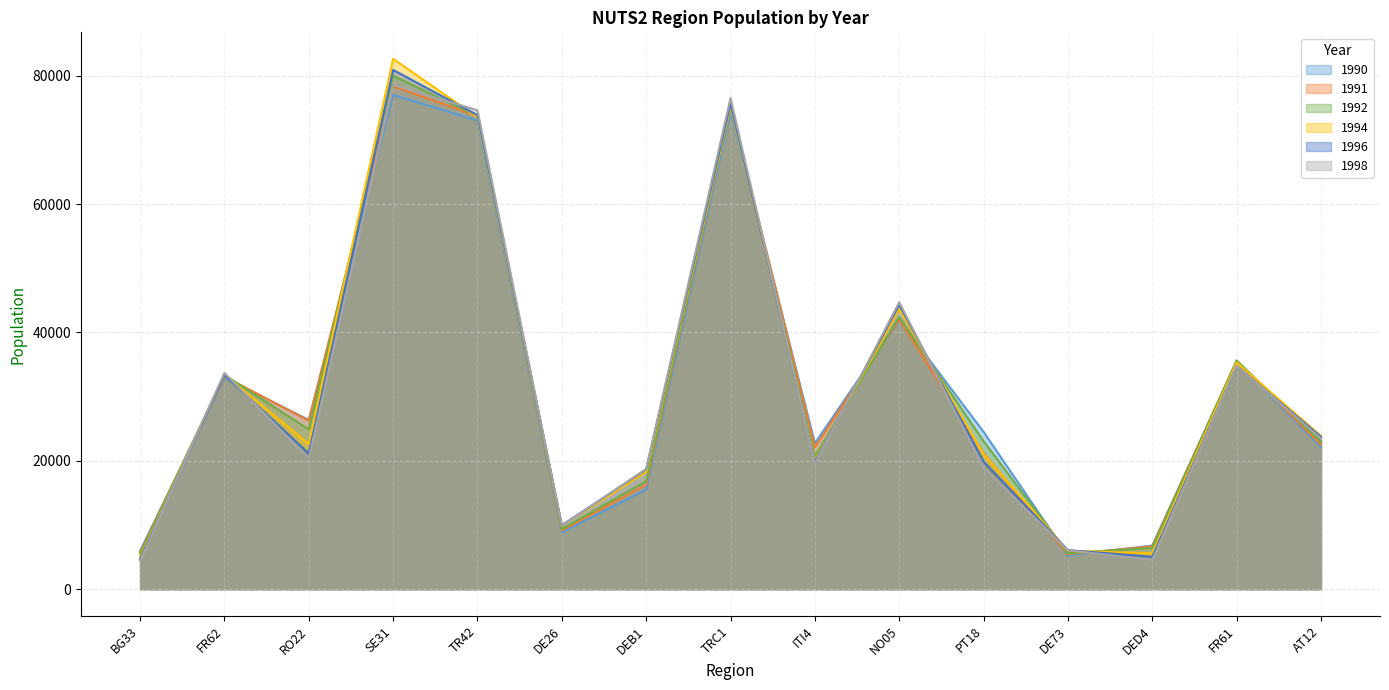

What is the spread (max minus min) of values at AT12?

1741